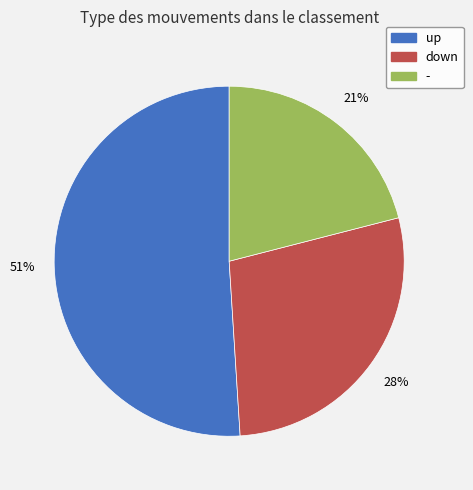

How many slices are in this pie chart?

3